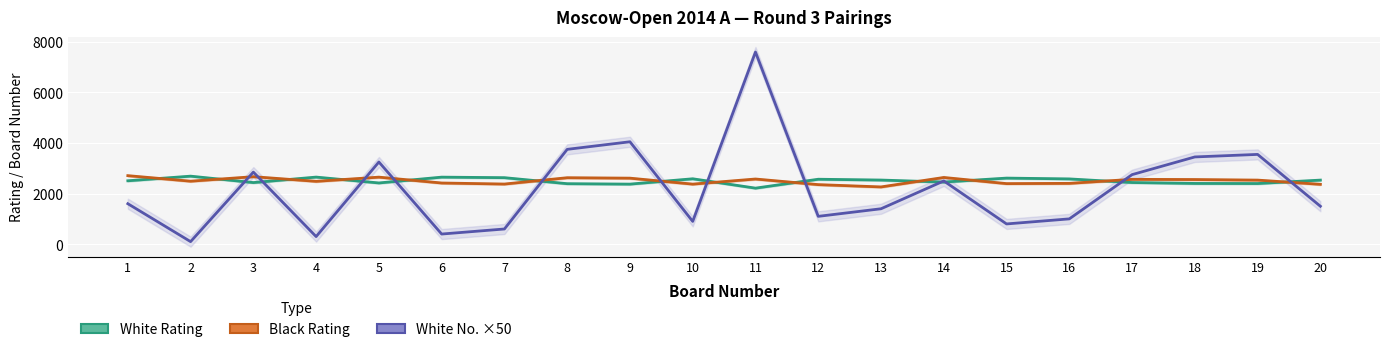

Between 14 and 8, which is larger?

14